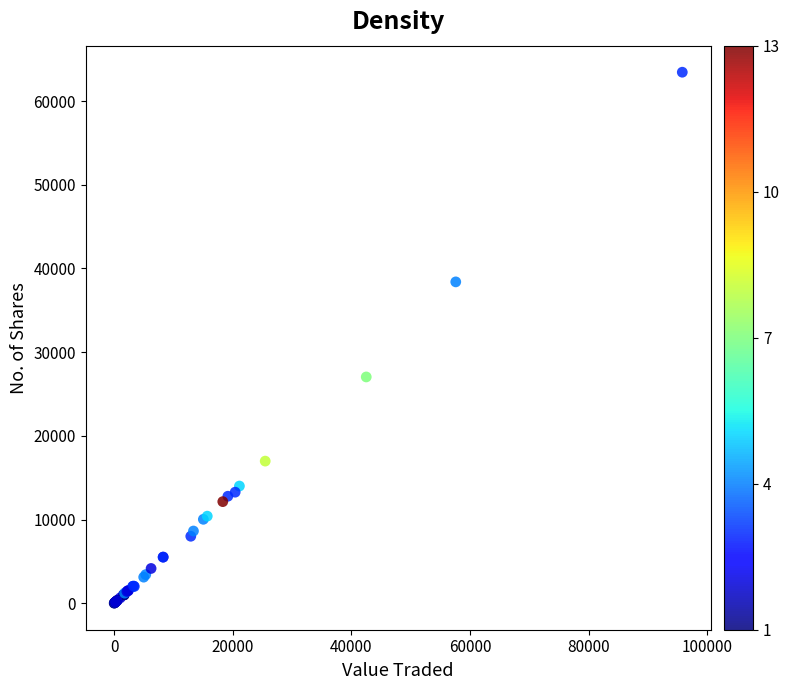

What Y value in the scatter plot is closest to 31729?

27039